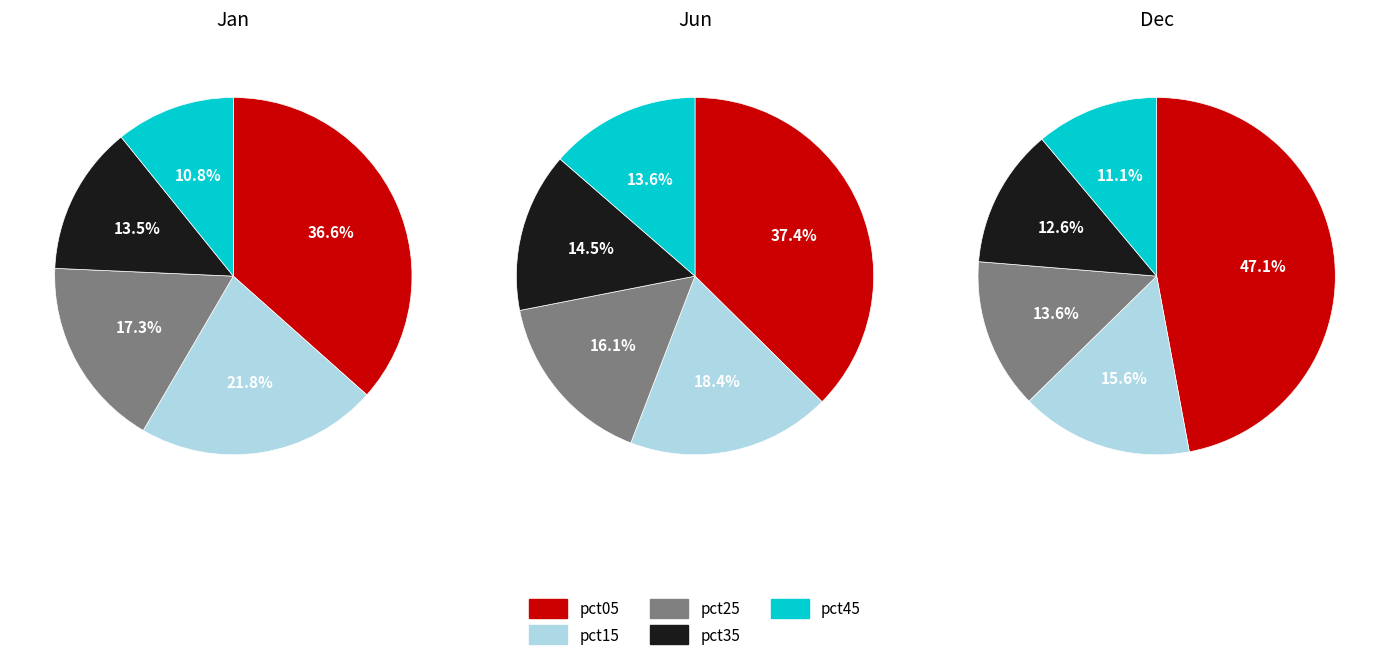

How many segments does this pie chart have?

5